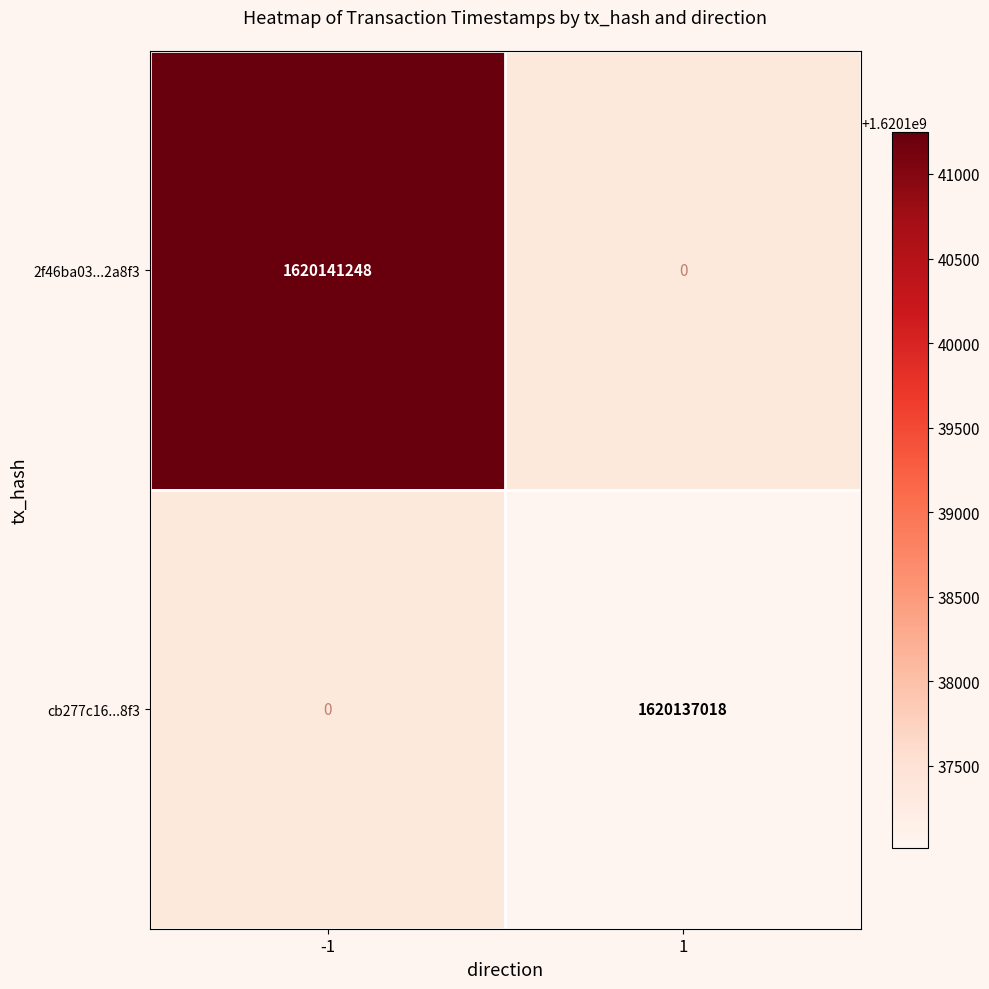

True or false: cb277c16...8f3 has a value of 540651358 at 1.

False